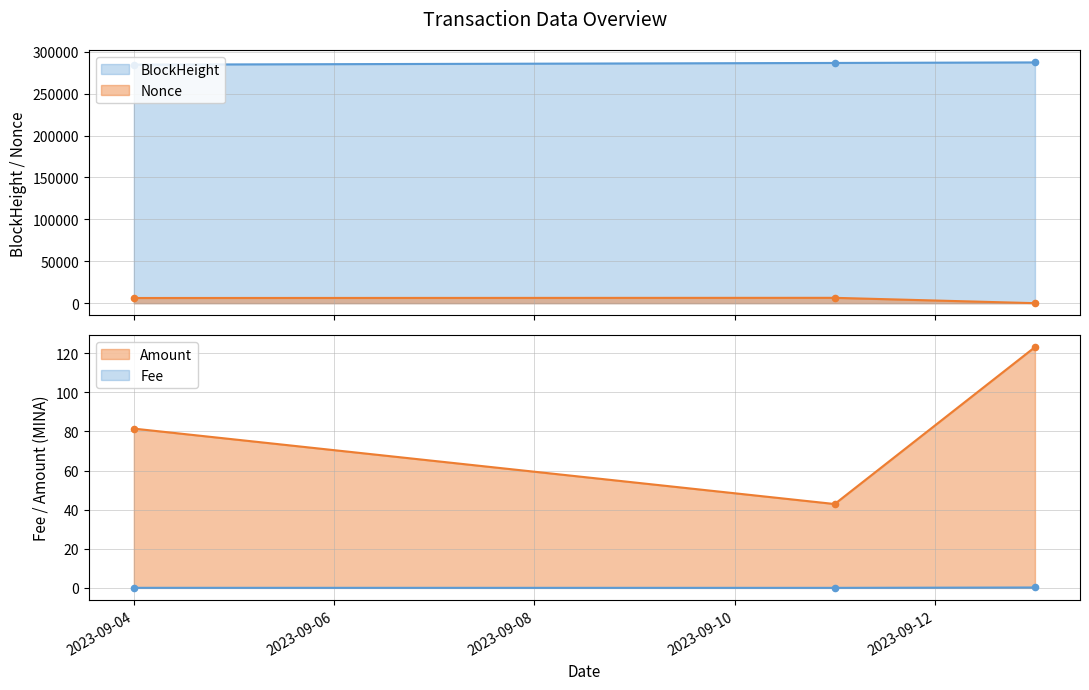

Which series has the widest spread of Y values?

Nonce